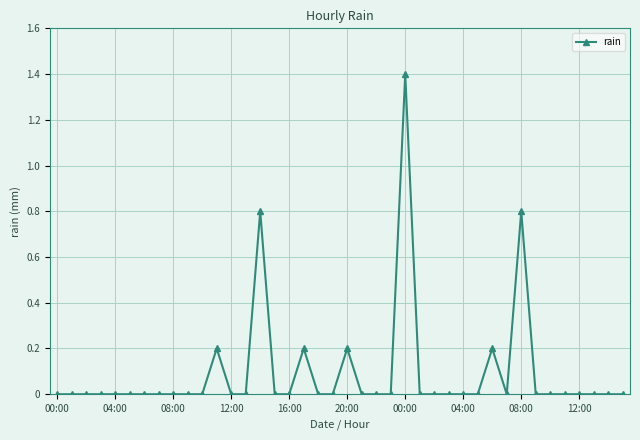

What is the greatest value displayed?

1.4